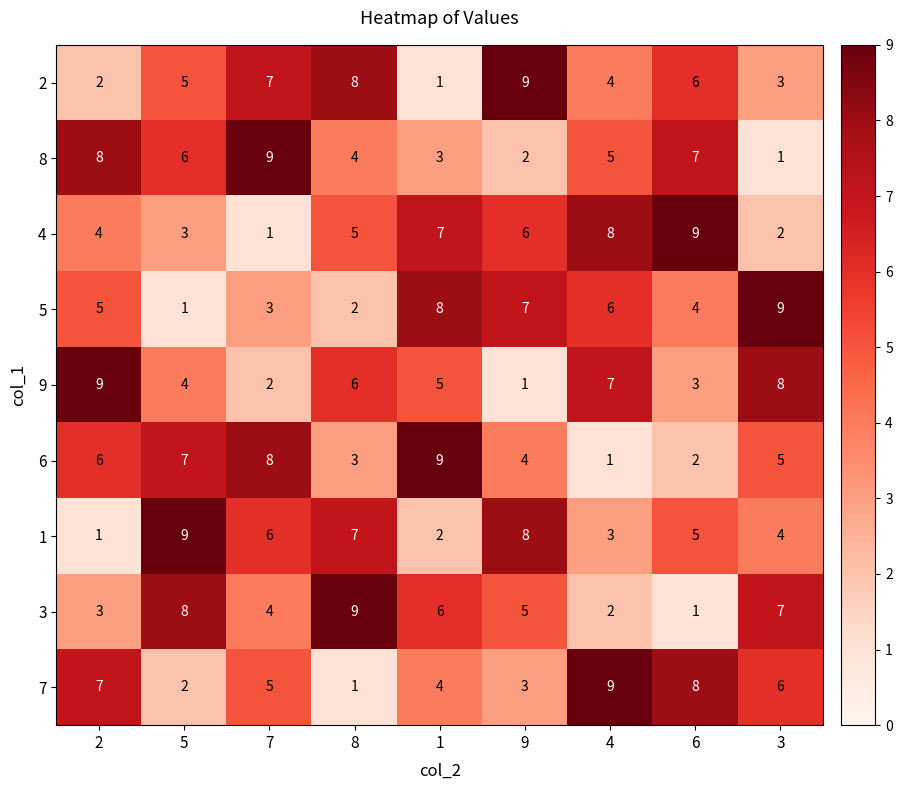

Is the value of 8 at 2 greater than the value of 1 at 1?

Yes